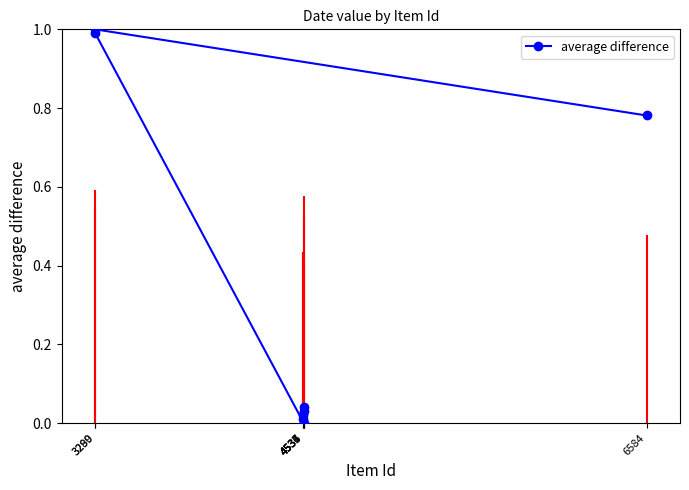

Is it true that the value at 3290 is 1.0?

True